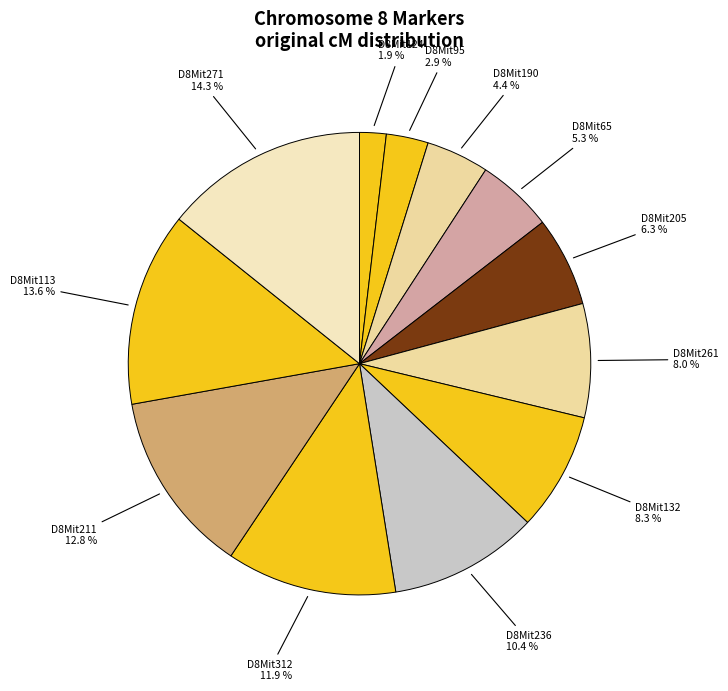

How many segments does this pie chart have?

12